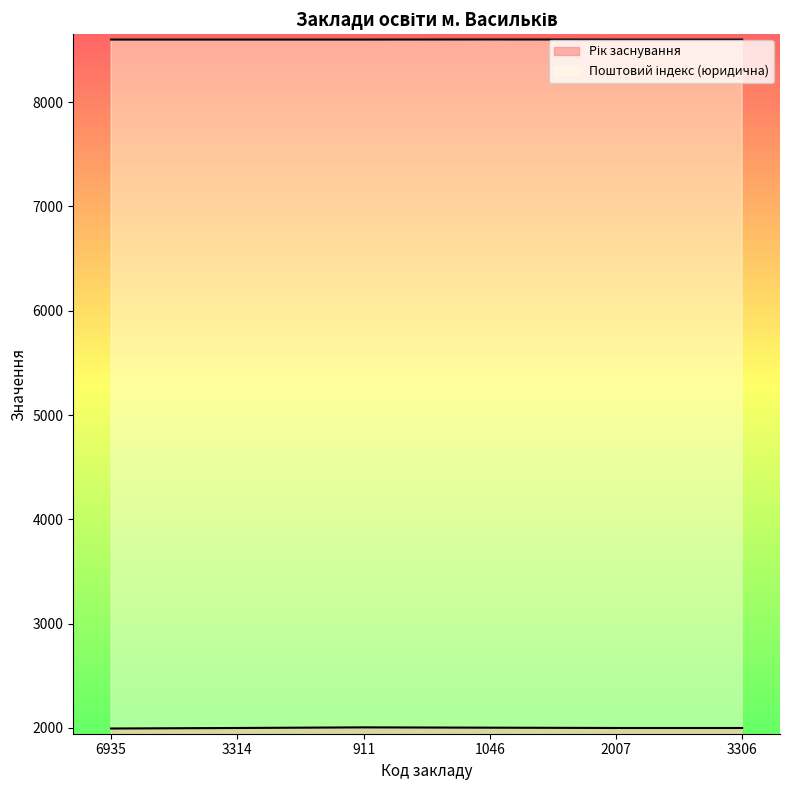

What is the label of the 4th point from the right?

911